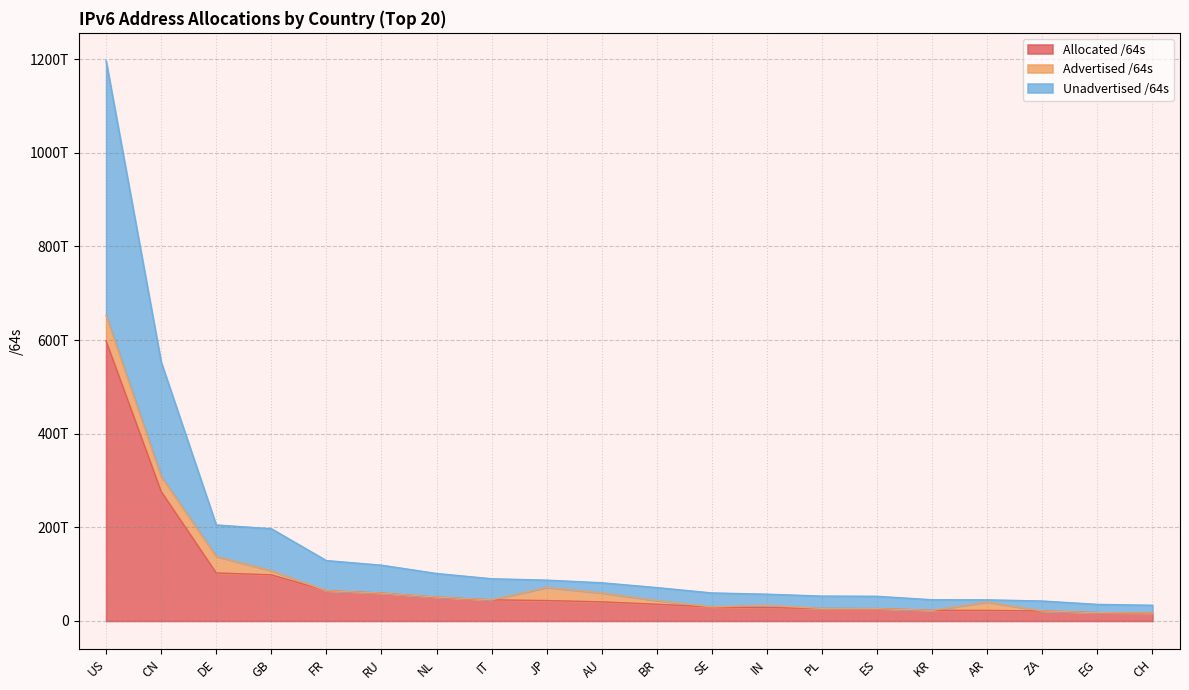

What are all the series names shown in the legend?

Allocated /64s, Advertised /64s, Unadvertised /64s